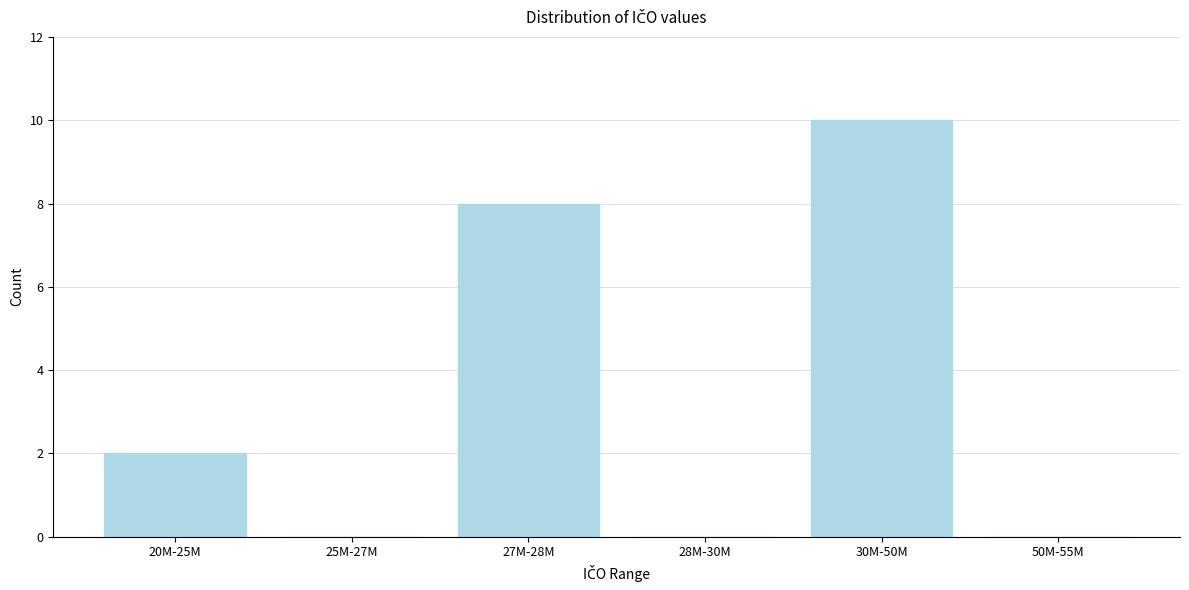

Reading left to right, what are all the values shown in this chart?

20M-25M=2	25M-27M=0	27M-28M=8	28M-30M=0	30M-50M=10	50M-55M=0